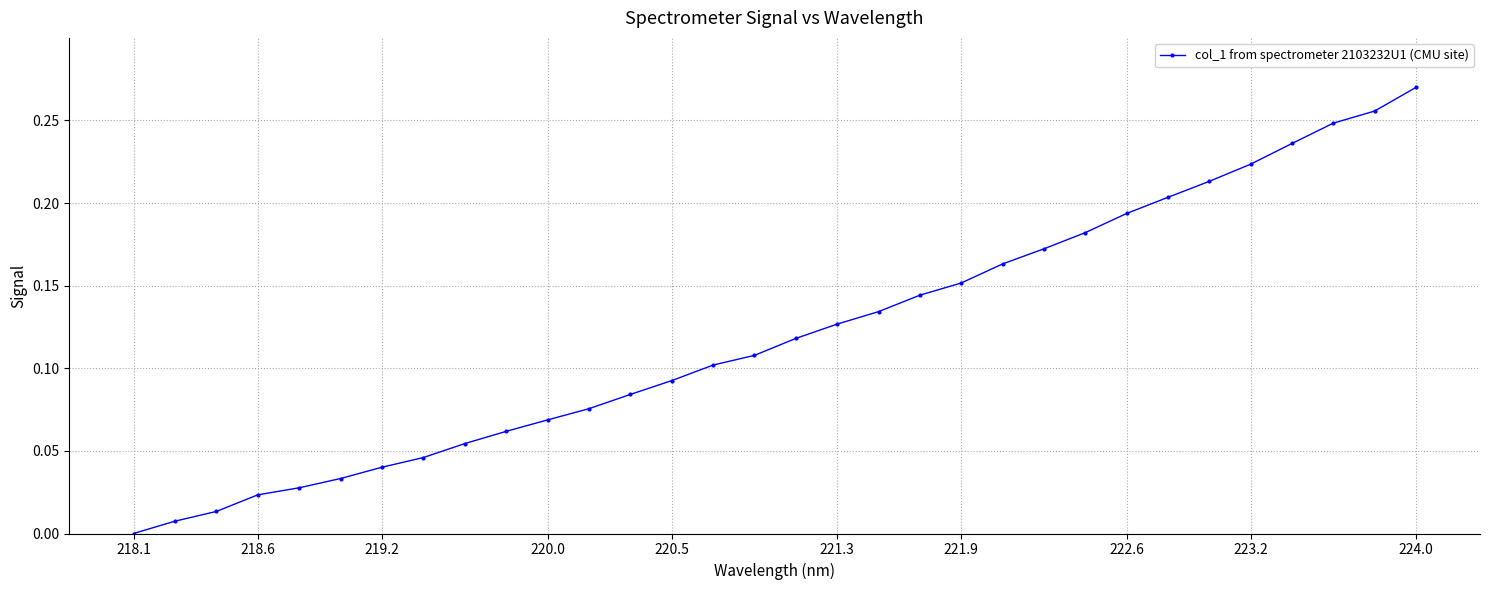

What is the sum of all values?

3.9